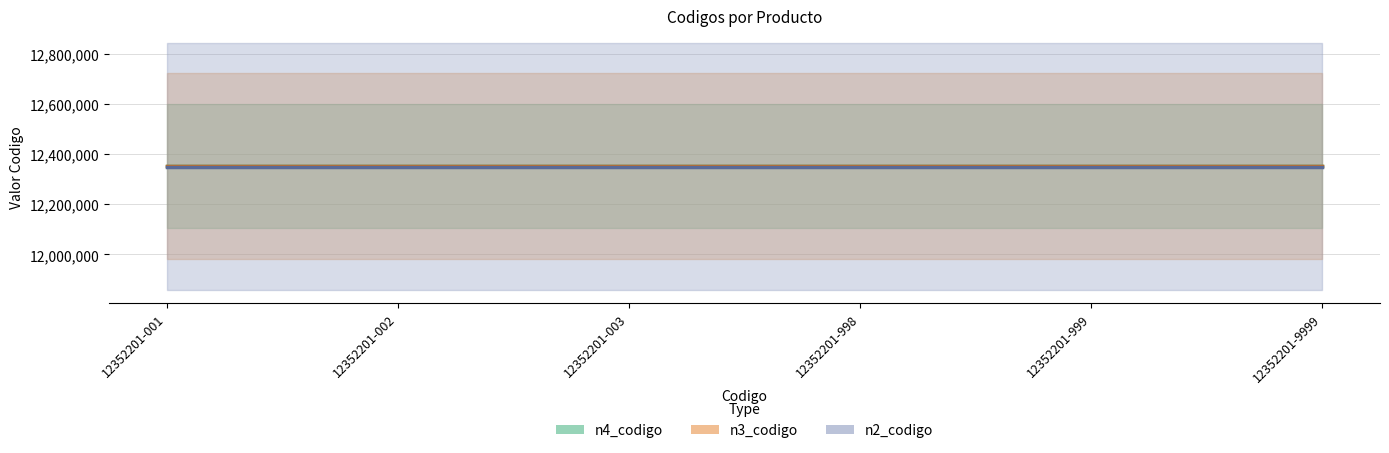

True or false: n3_codigo has a value of 12352200 at 12352201-003.

True